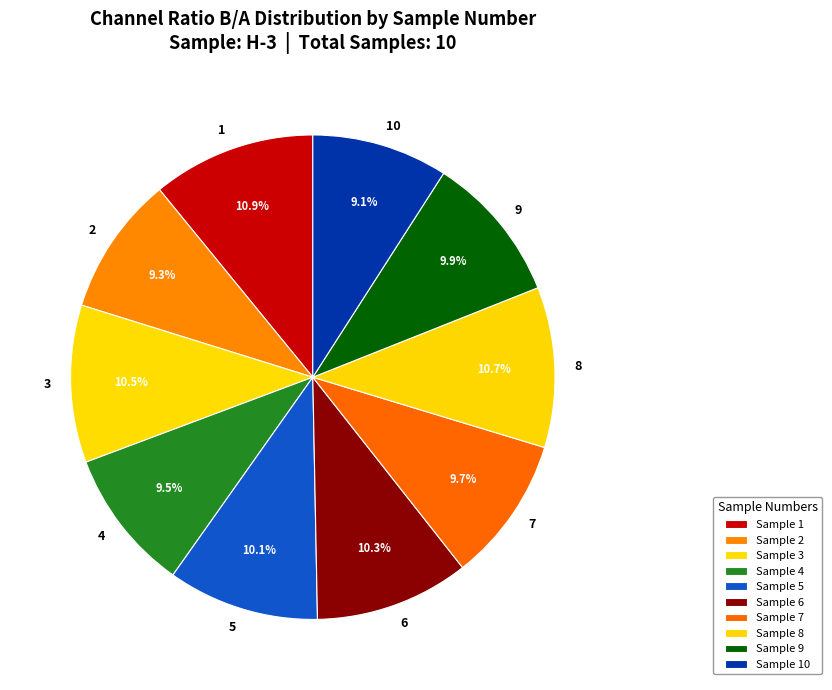

Count the number of slices in the pie.

10